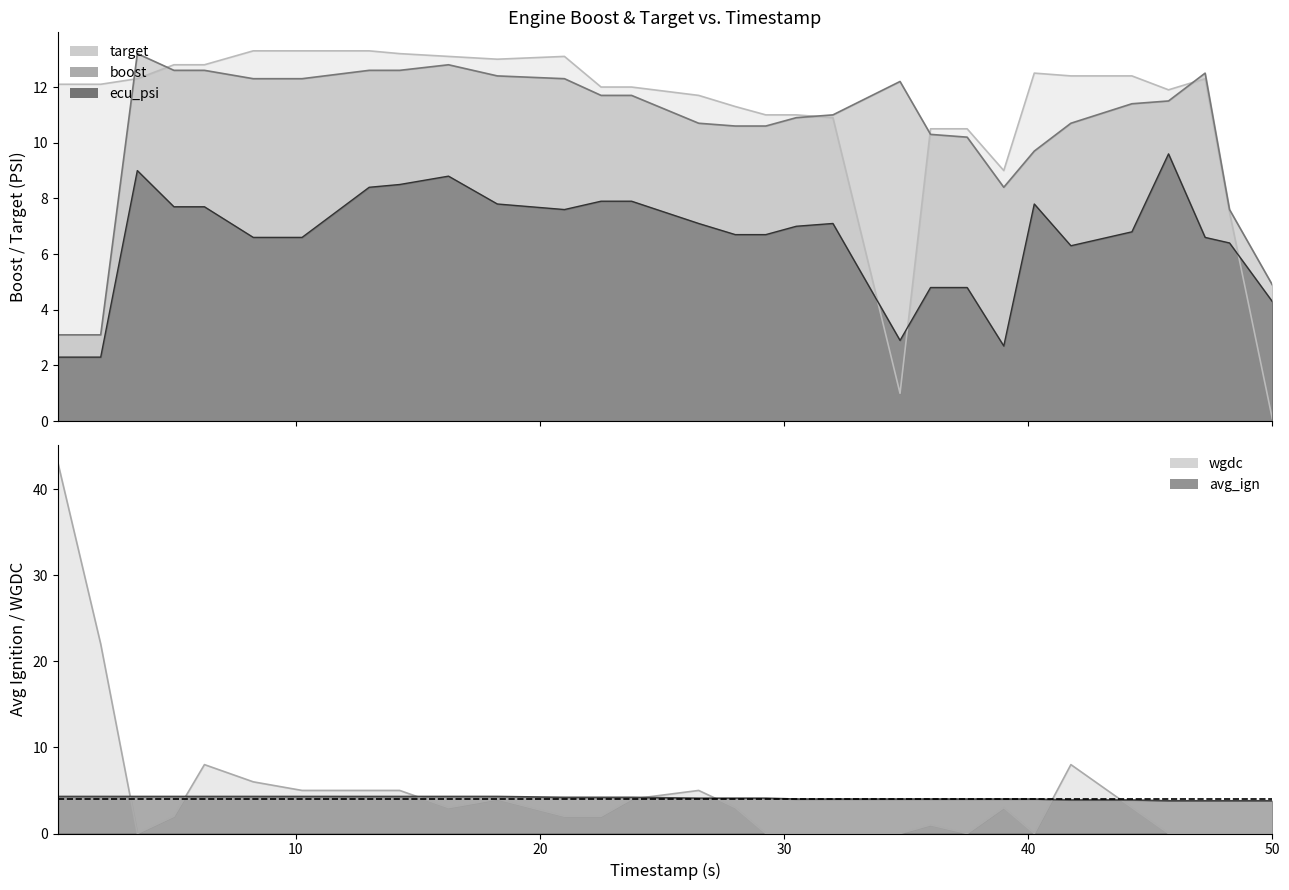

What are all the series names shown in the legend?

boost, target, ecu_psi, wgdc, avg_ign